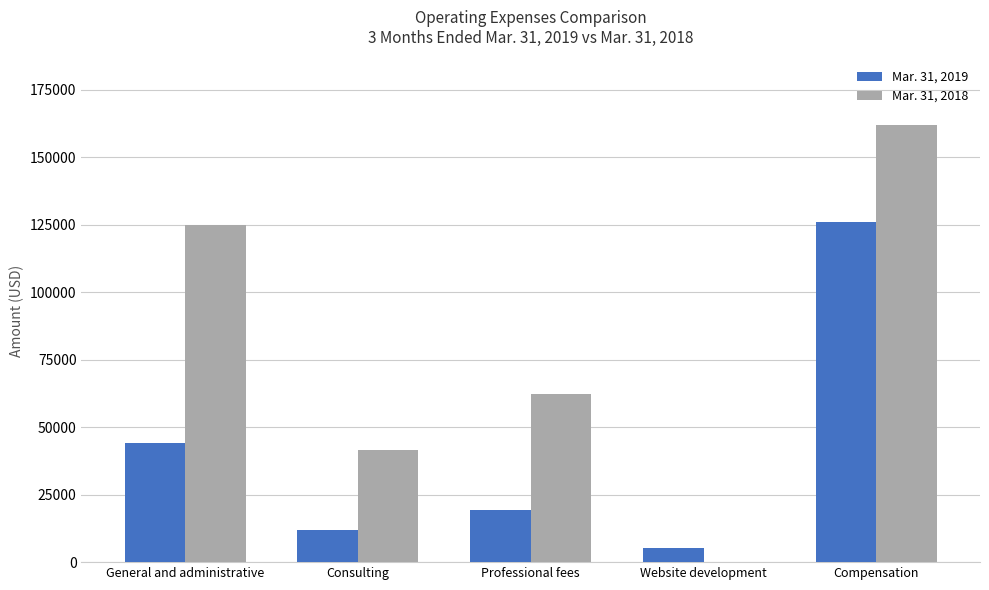

Count the number of categories in the chart.

5